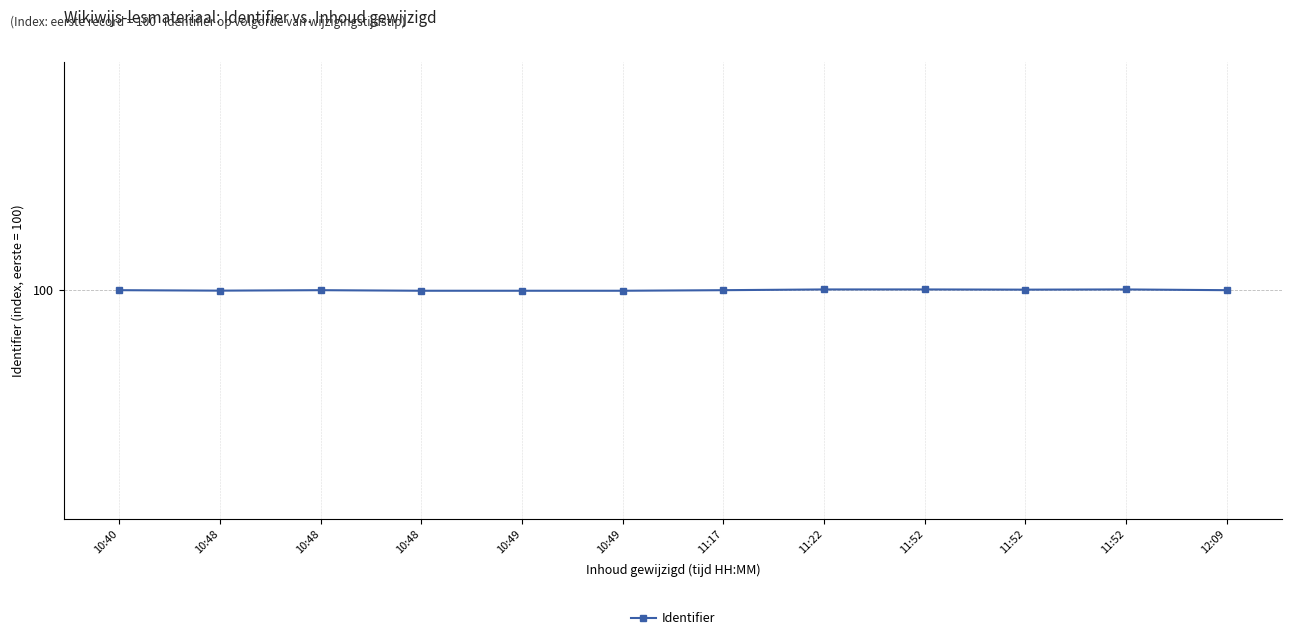

Does the chart have visible grid lines?

Yes